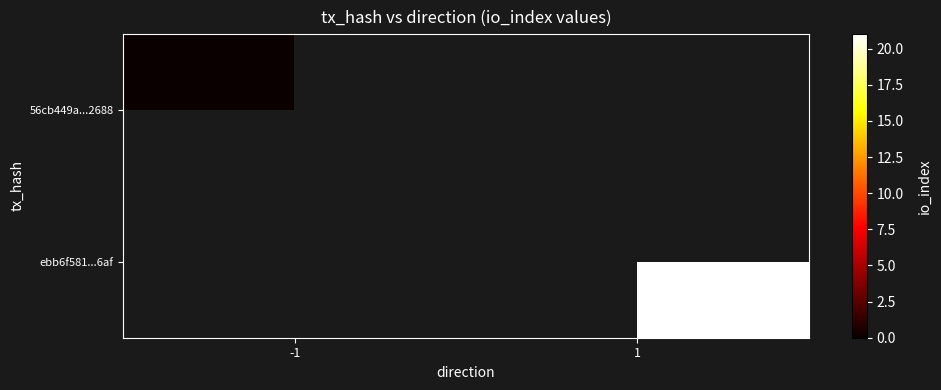

At how many categories does at least one series exceed 8?

1